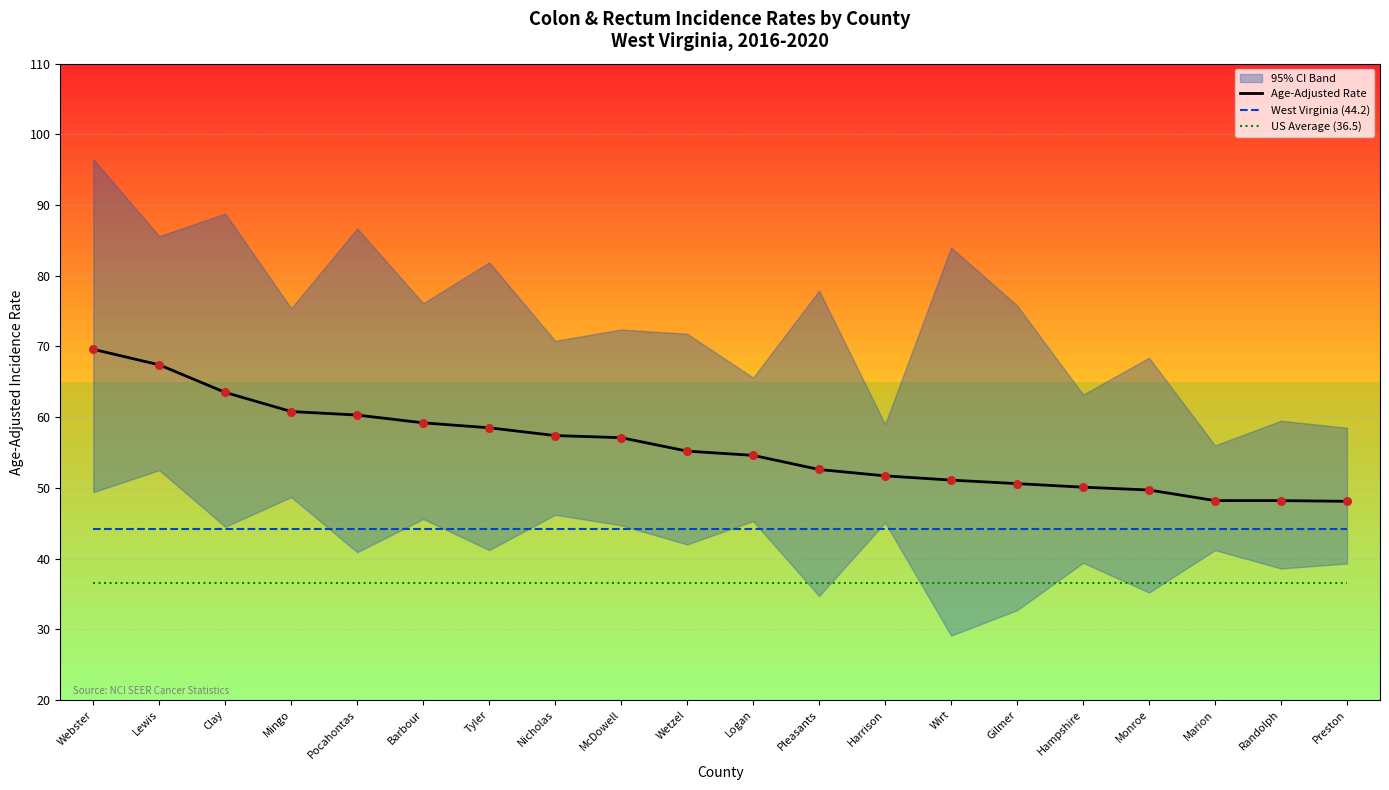

At how many categories does at least one series exceed 43?

20